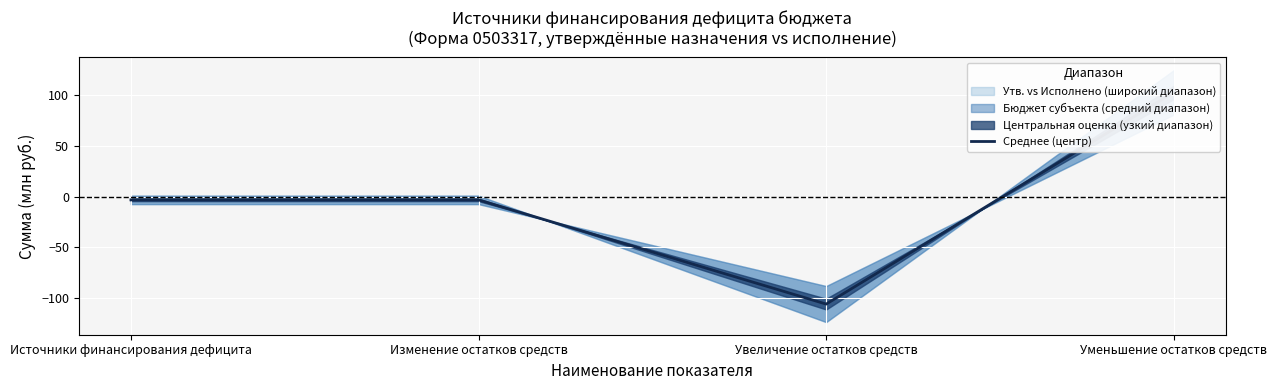

What is the average value?

-2.5